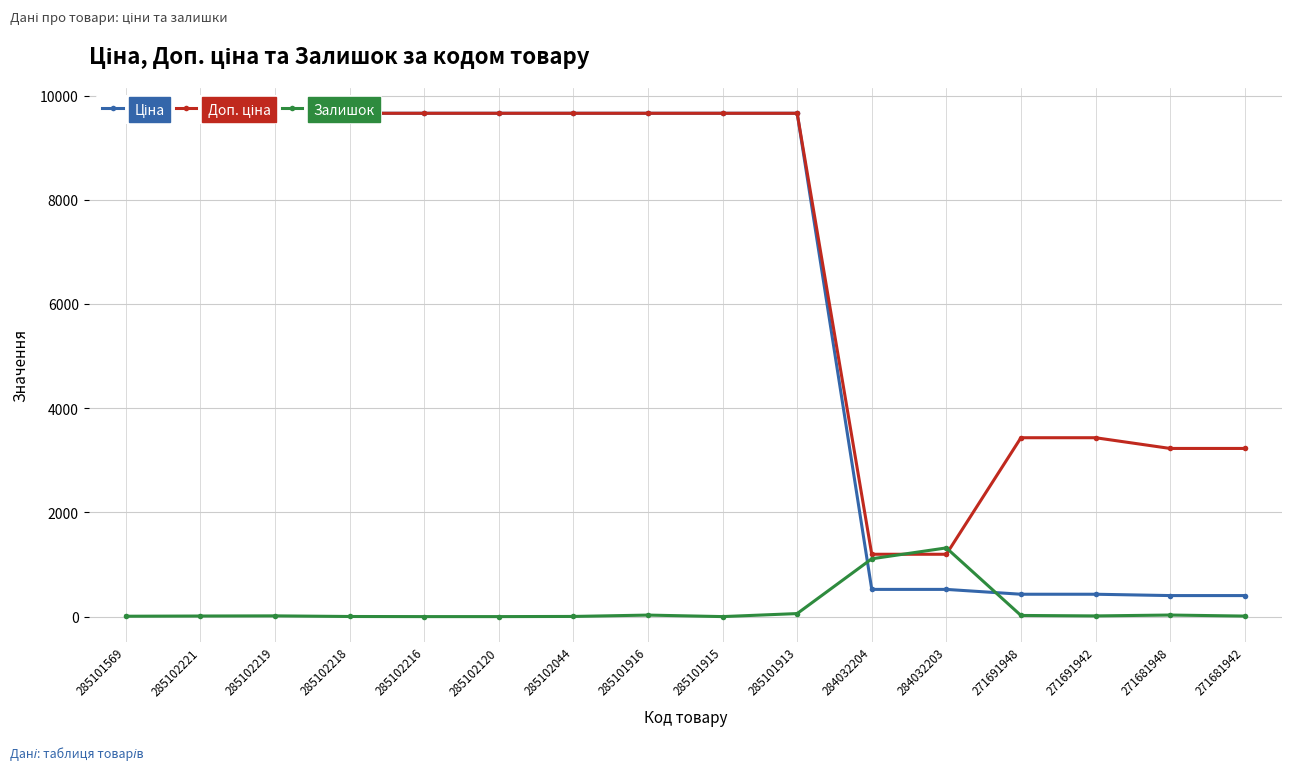

Which series has the largest range (max minus min)?

Ціна